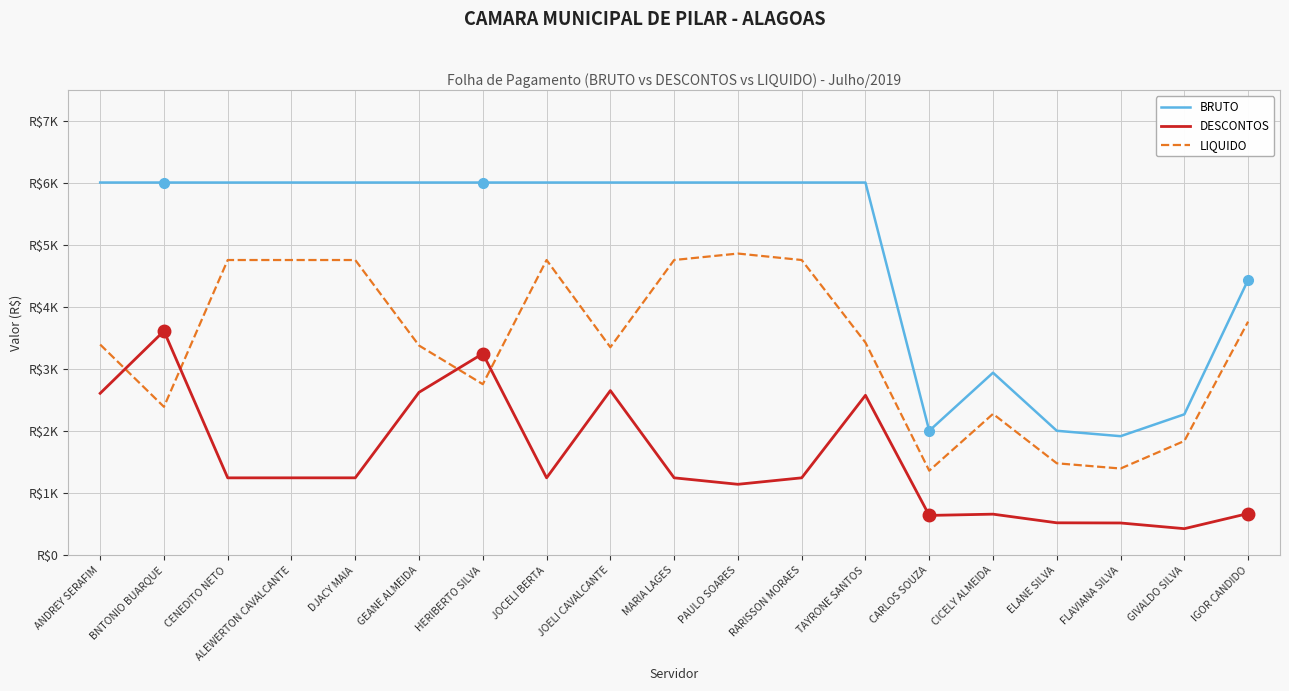

Which series ends up on top after the final intersection of LIQUIDO and DESCONTOS?

LIQUIDO